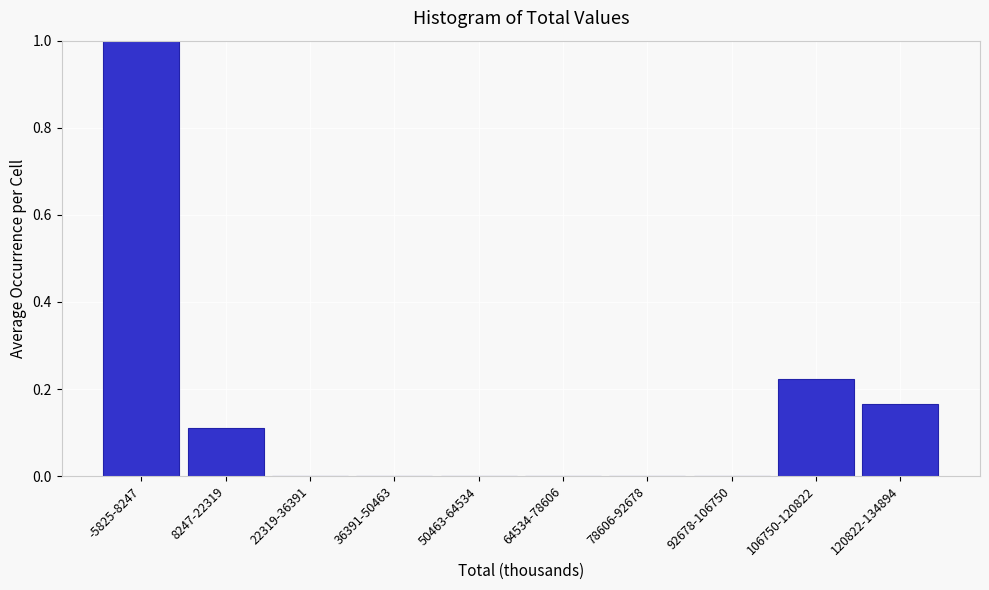

What is the sum of all values?

1.5